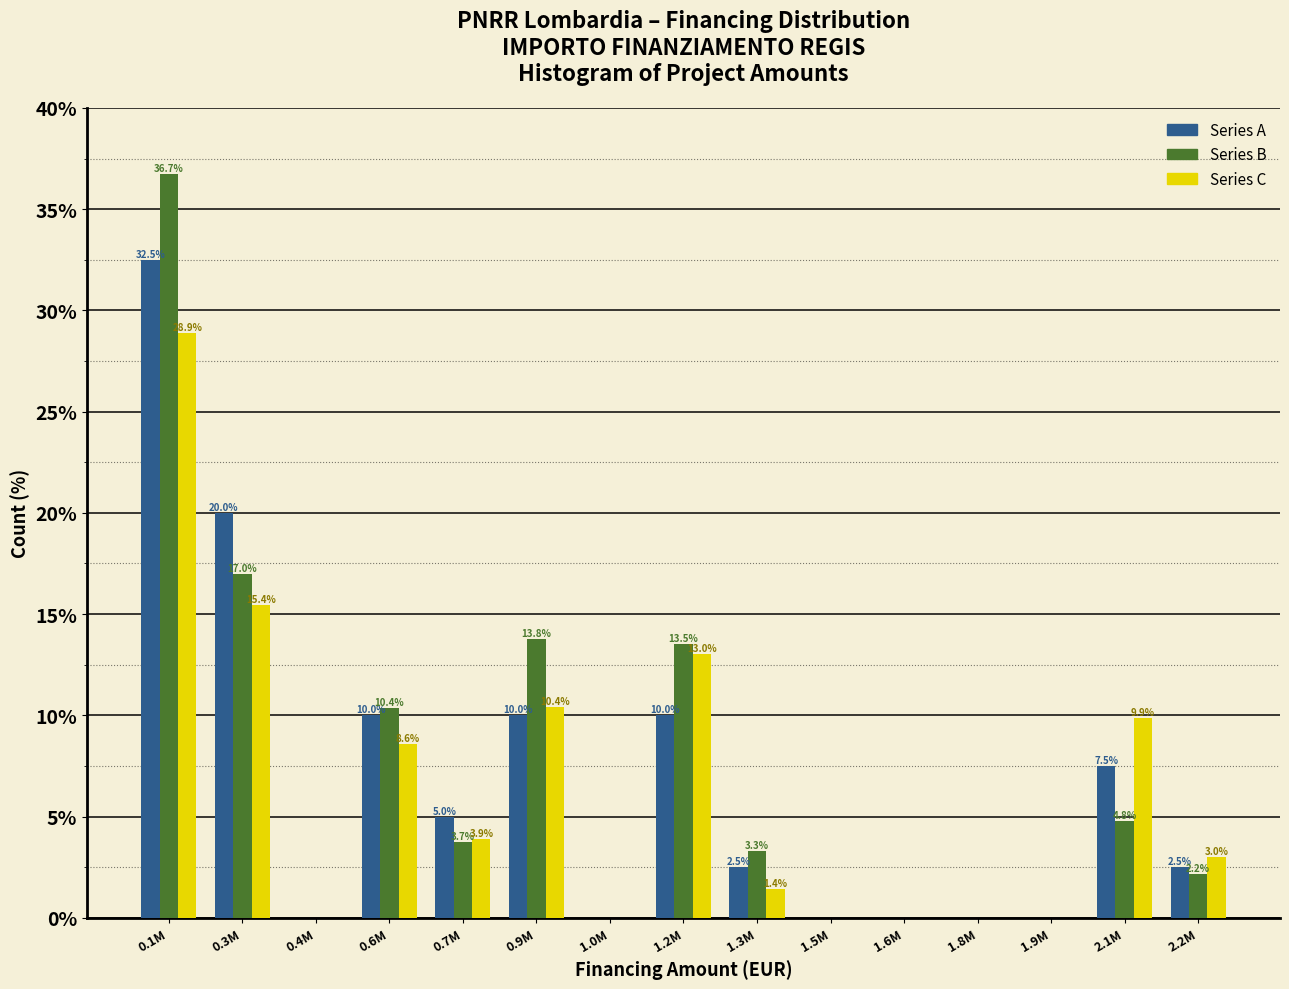

At which category is the sum across all series the highest?

0.1M